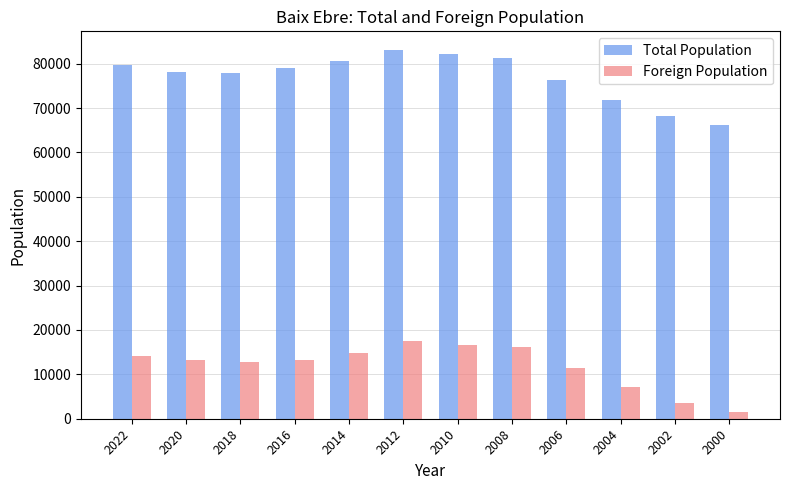

What is the total value across all series at 2022?

93845